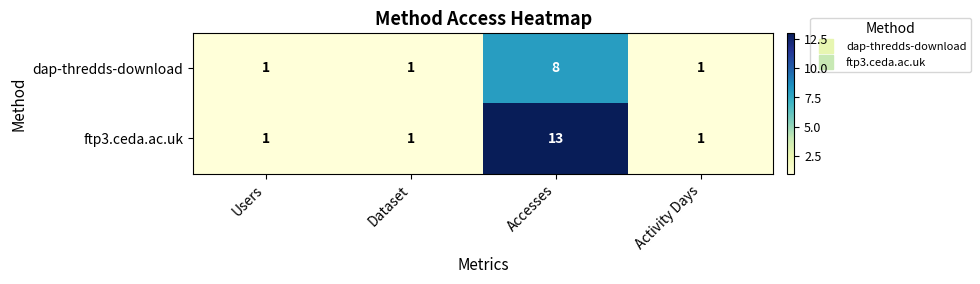

Is it true that dap-thredds-download equals 8 at Accesses?

True